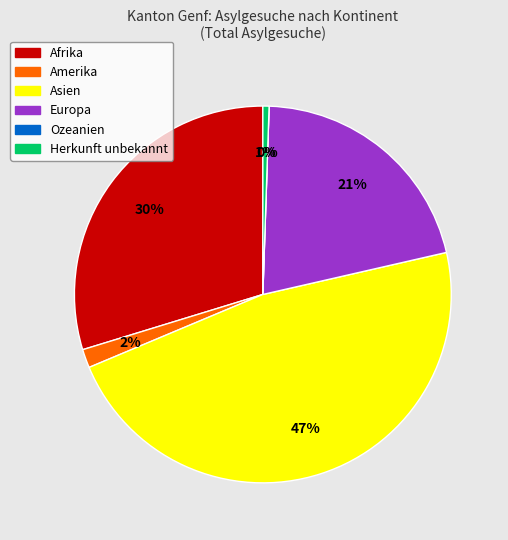

What percentage do Ozeanien and Herkunft unbekannt together represent?

0.5%